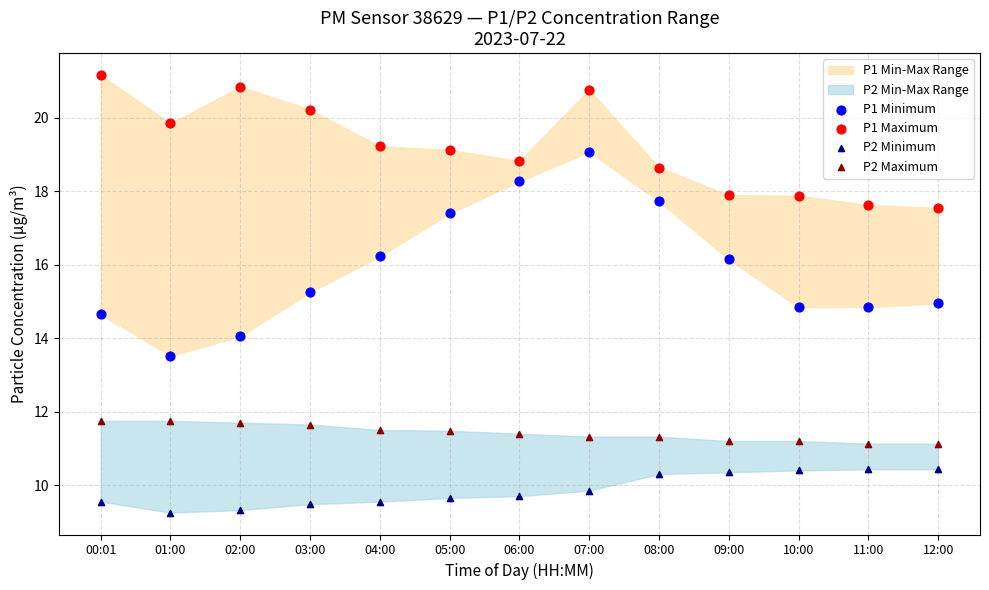

Which series has the widest spread of Y values?

P1 Minimum